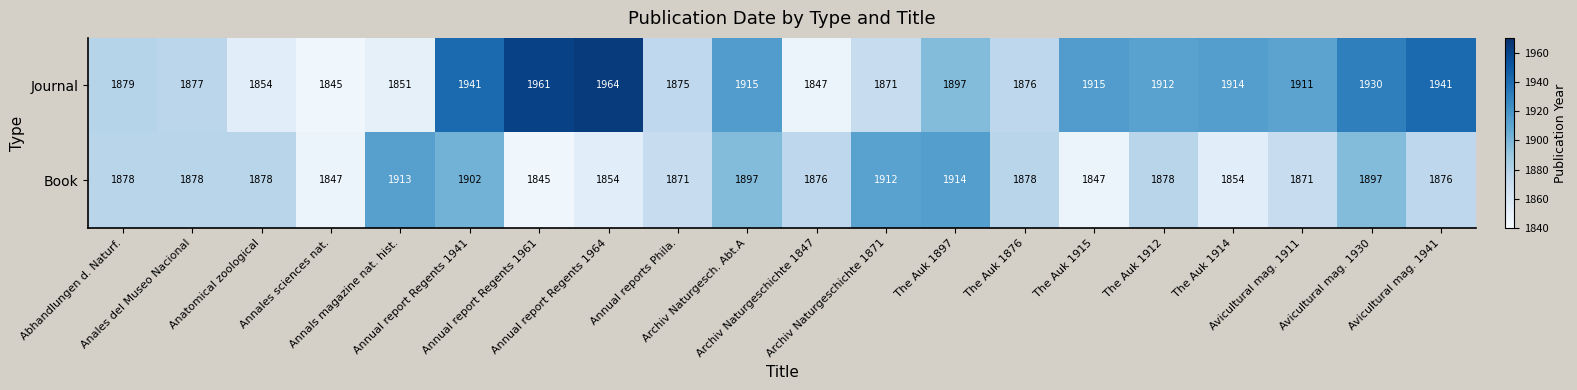

How many data points in Book are less than 1878?

9